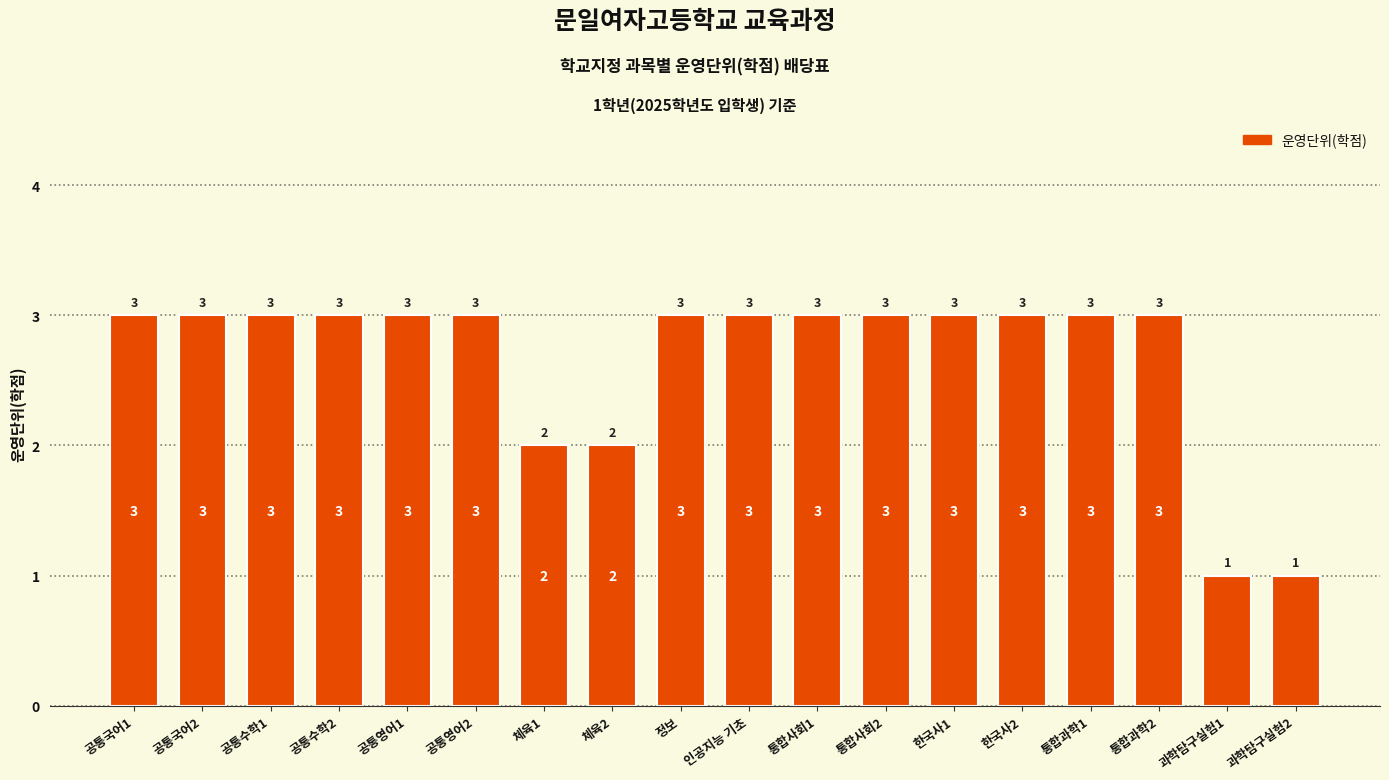

The chart shows a value of 3 at 공통국어1. True or false?

True